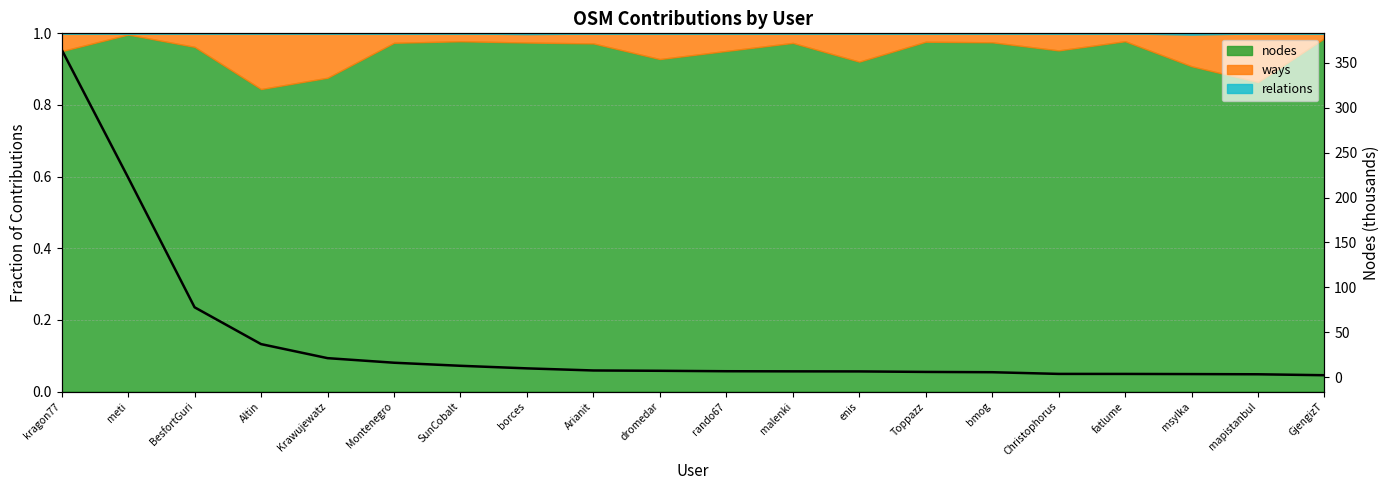

At which label does the data first exceed 6?

kragon77